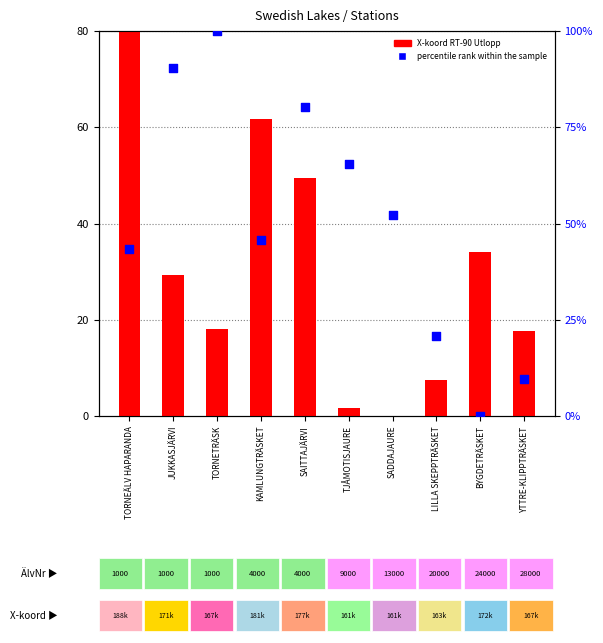

Which series reaches the minimum Y coordinate?

X-koord RT-90 Utlopp